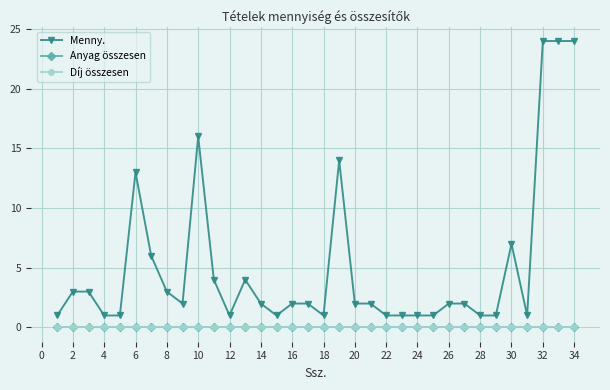

Reading right to left, list all the values displayed in this chart.

Menny.: 24	24	24	1	7	1	1	2	2	1	1	1	1	2	2	14	1	2	2	1	2	4	1	4	16	2	3	6	13	1	1	3	3	1
Anyag összesen: 0	0	0	0	0	0	0	0	0	0	0	0	0	0	0	0	0	0	0	0	0	0	0	0	0	0	0	0	0	0	0	0	0	0
Díj összesen: 0	0	0	0	0	0	0	0	0	0	0	0	0	0	0	0	0	0	0	0	0	0	0	0	0	0	0	0	0	0	0	0	0	0